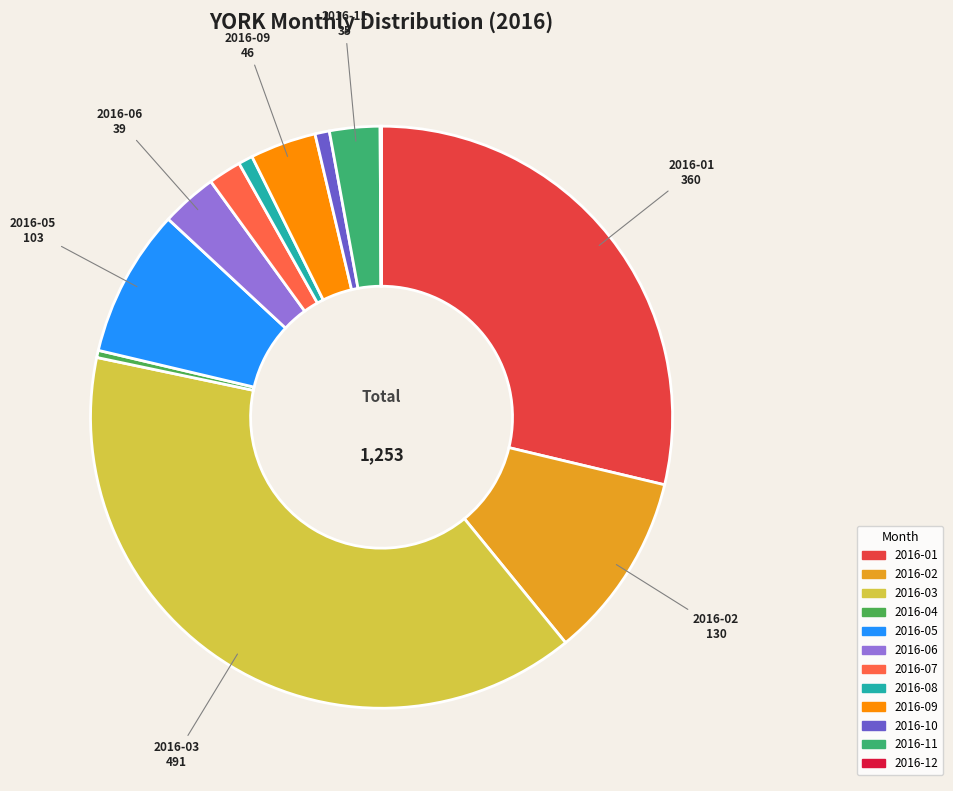

Approximately how many times larger is the value at 2016-05 compared to 2016-07?

4.5